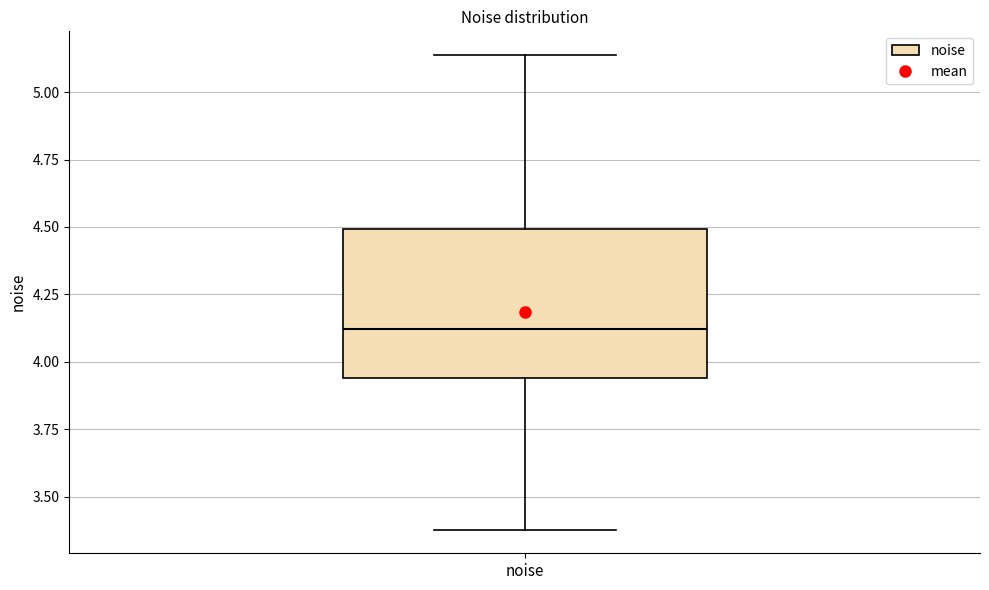

Where does the median line of the box for noise sit on the y-axis? The values are not printed on the chart, so give them approximately, as read against the axis.

4.10